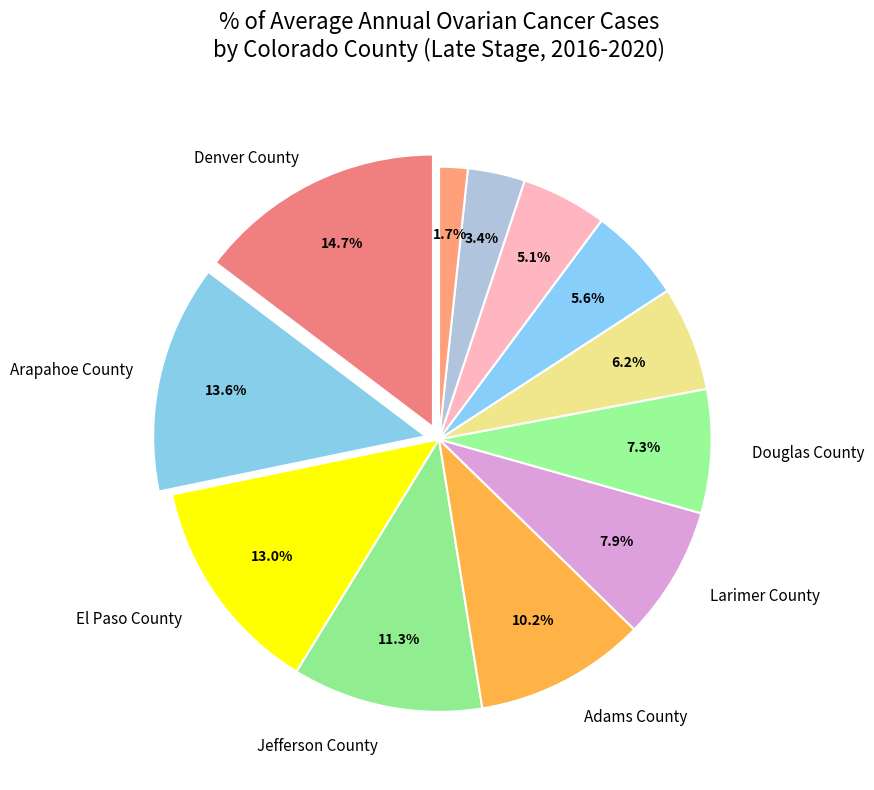

Is there a majority slice in this chart?

No